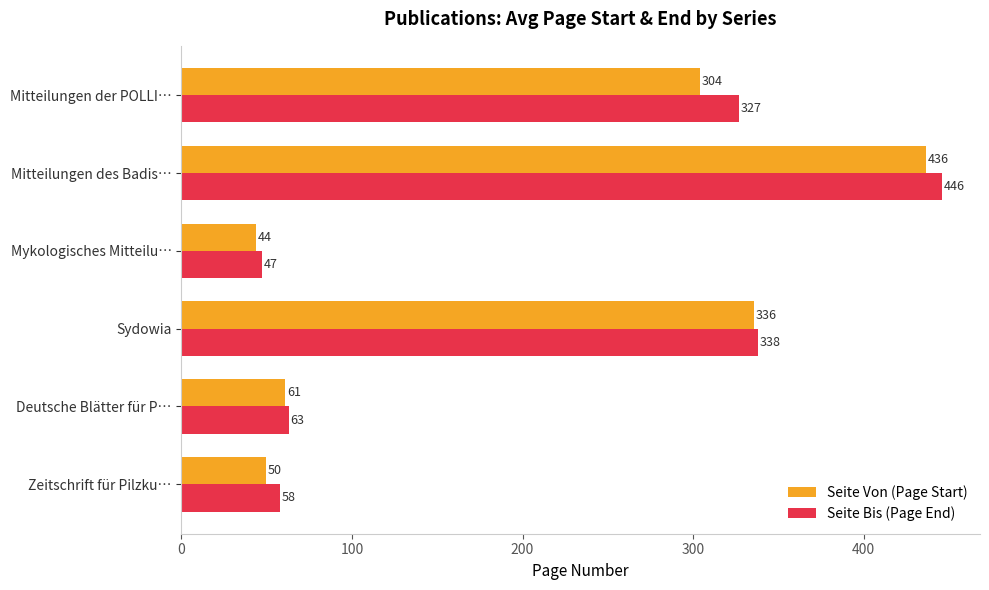

Count the number of data series in this chart.

2